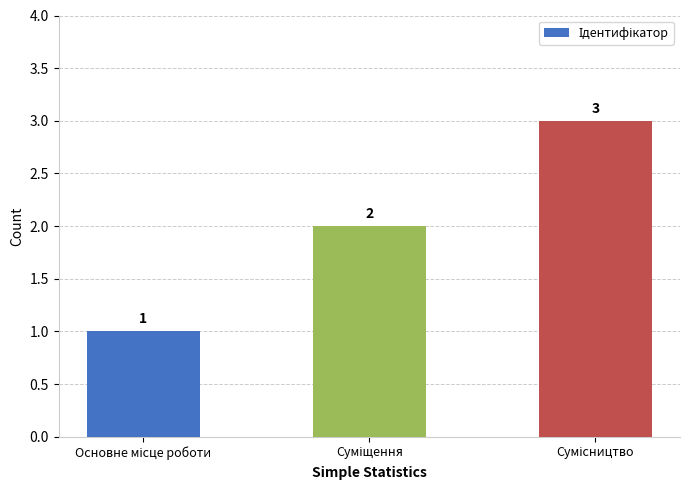

What is the value of the 1st bar from the left?

1